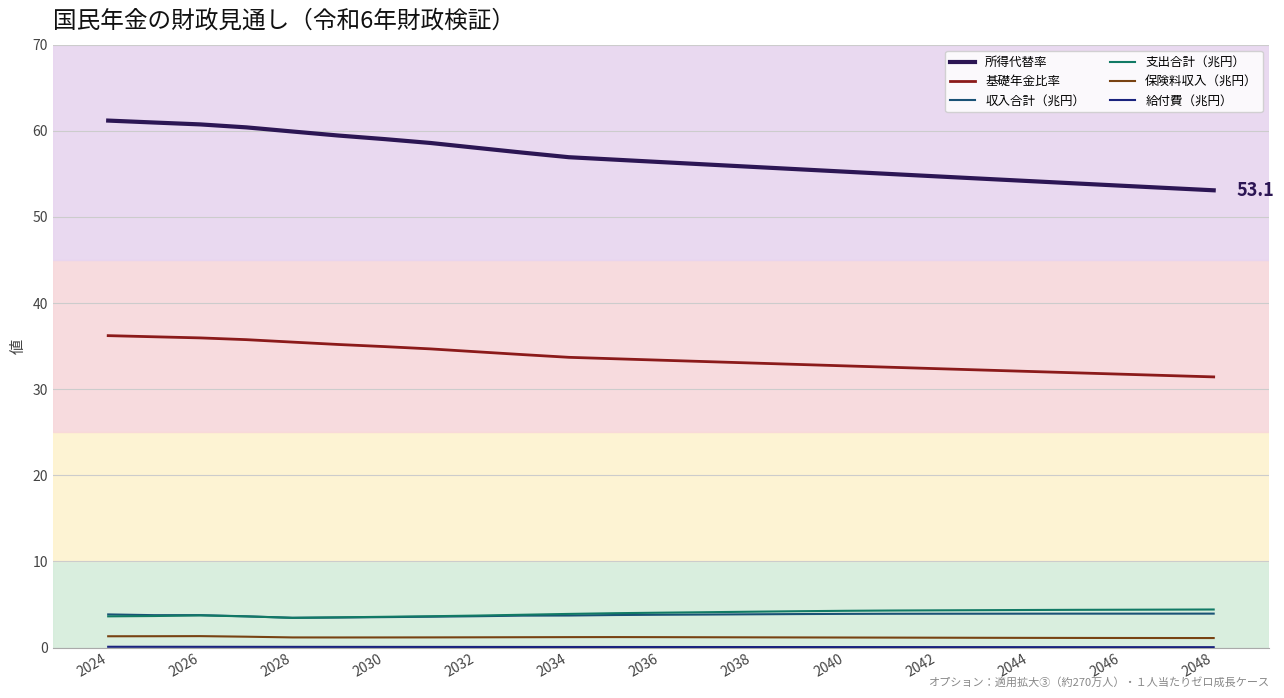

Which series has the largest total across all categories?

所得代替率